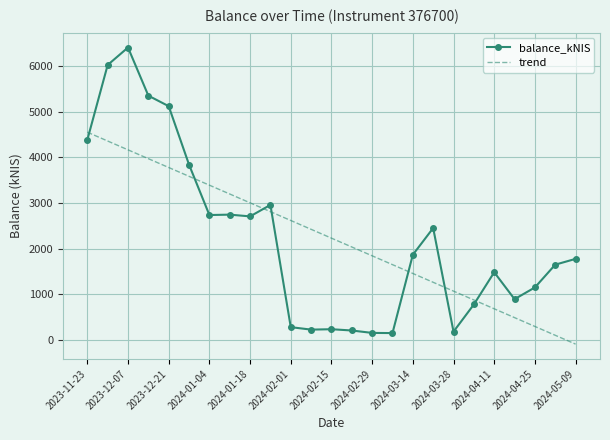

What is the difference between the maximum and minimum values in the balance_kNIS series?

6255.7